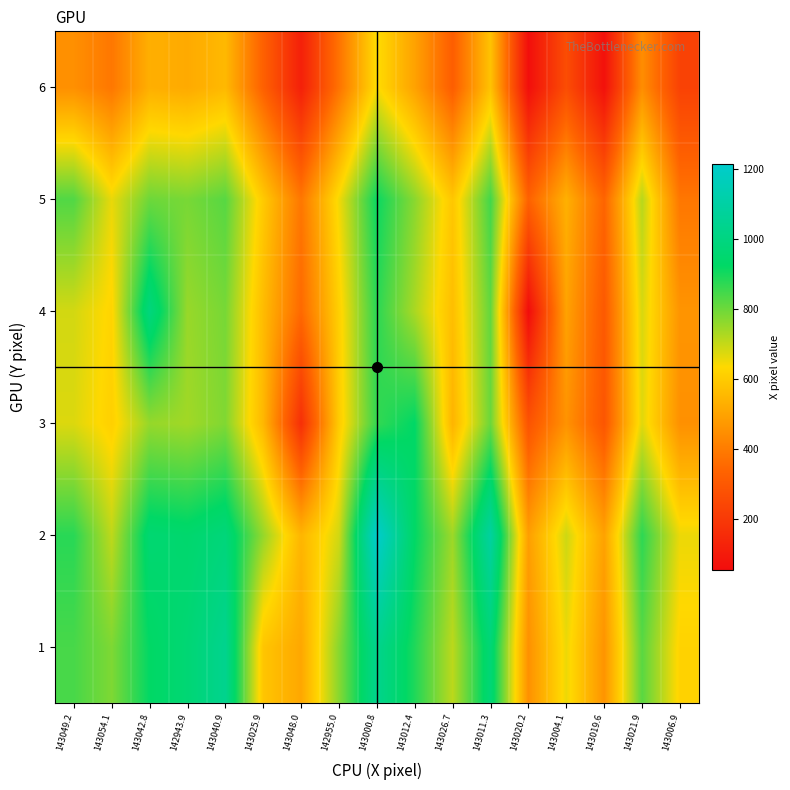

At which category is the sum across all series the highest?

143000.8